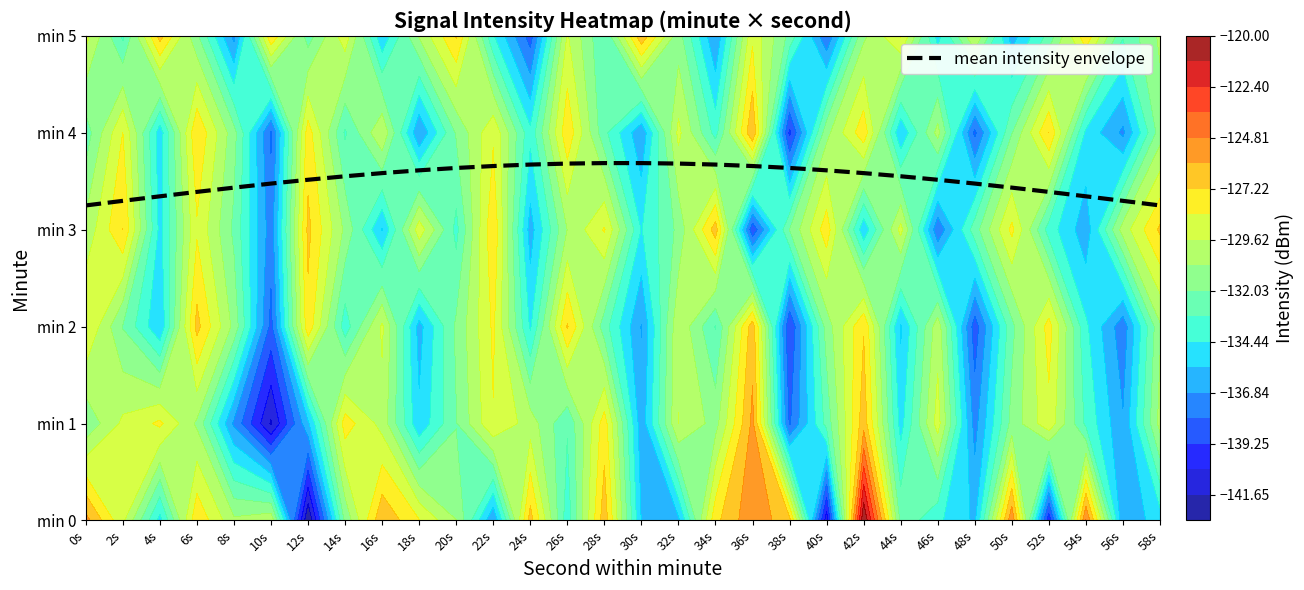

What is the minimum value shown in the chart?

3.2